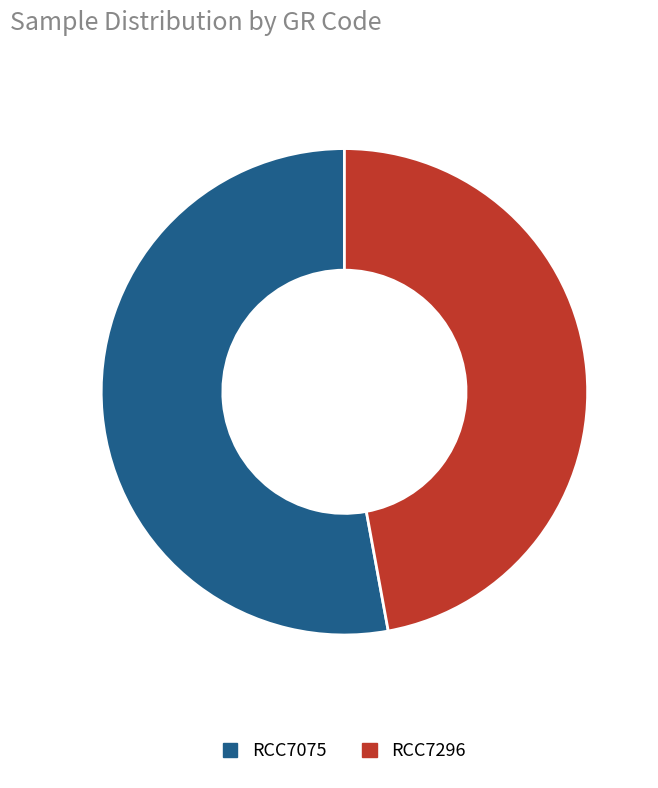

True or false: RCC7296 accounts for 62% of the total.

False